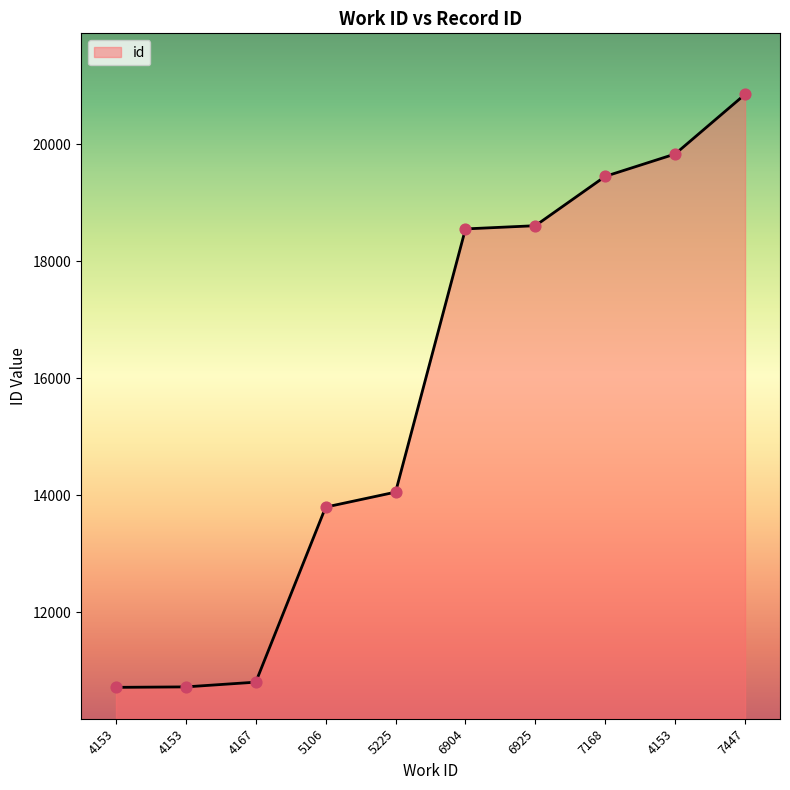

What is the change in value from 6904 to 7447?

+2299